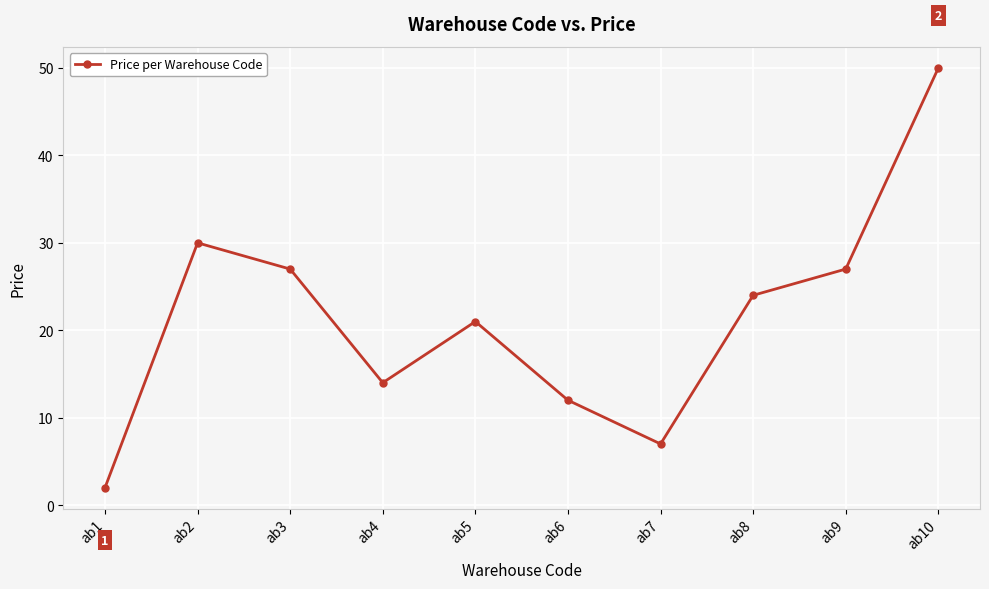

How many lines are shown in the chart?

1